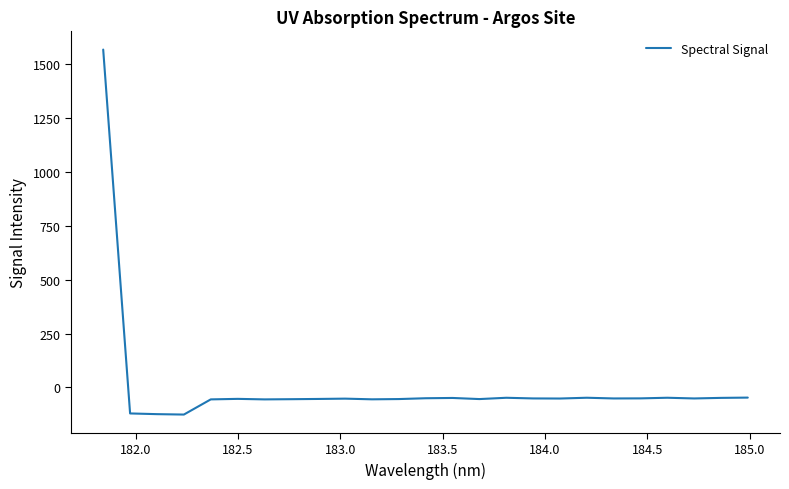

What is the greatest value displayed?

1569.2